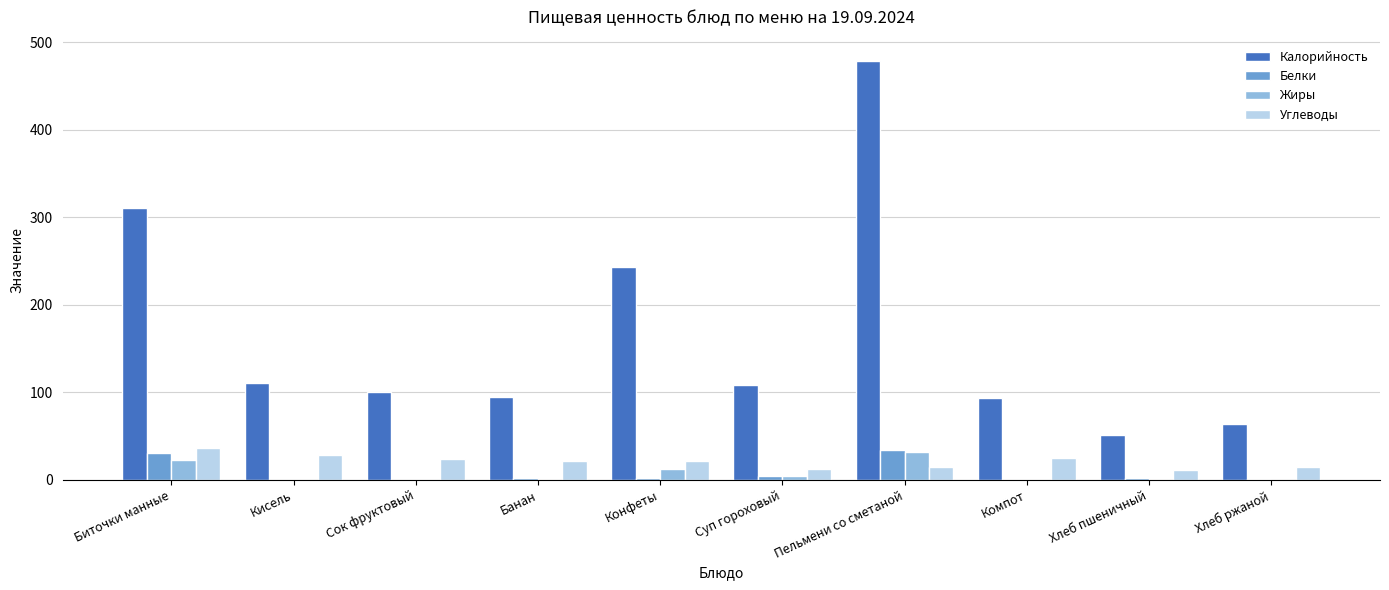

Between Банан and Пельмени со сметаной, which series saw the biggest shift?

Калорийность